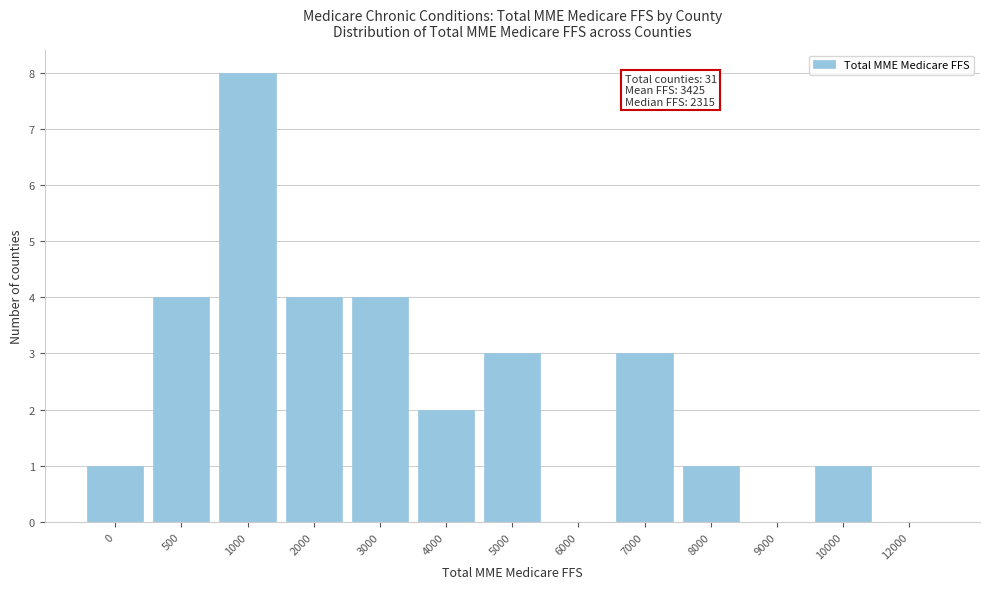

Reading left to right, extract all data points from this chart.

0=1	500=4	1000=8	2000=4	3000=4	4000=2	5000=3	6000=0	7000=3	8000=1	9000=0	10000=1	12000=0